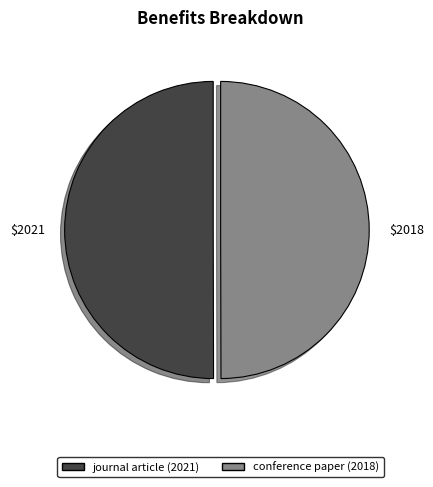

What is the ratio of the value at journal article (2021) to the value at conference paper (2018)?

1.0